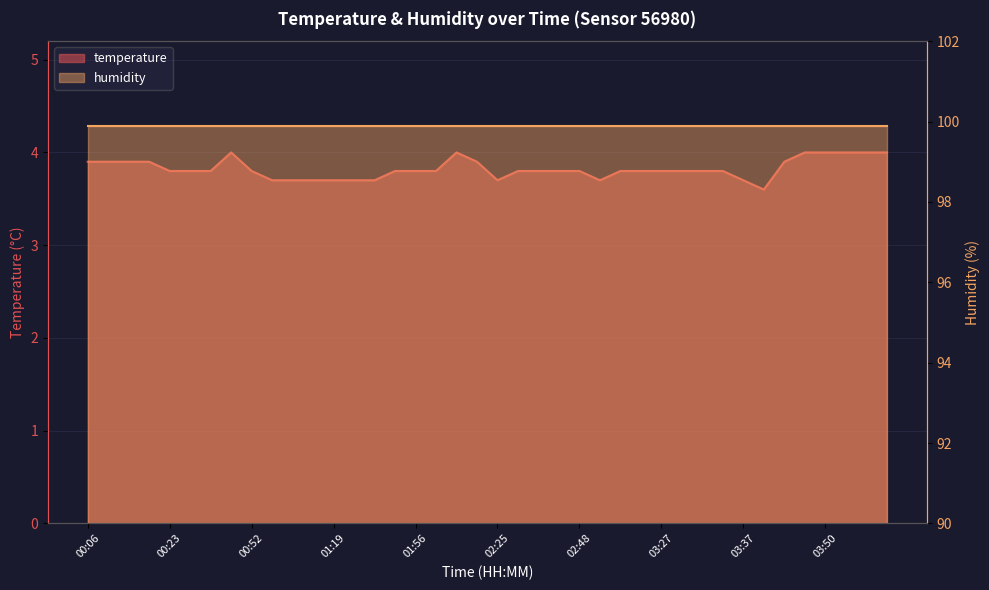

What is the change in value from 02:06 to 03:17?

-0.1